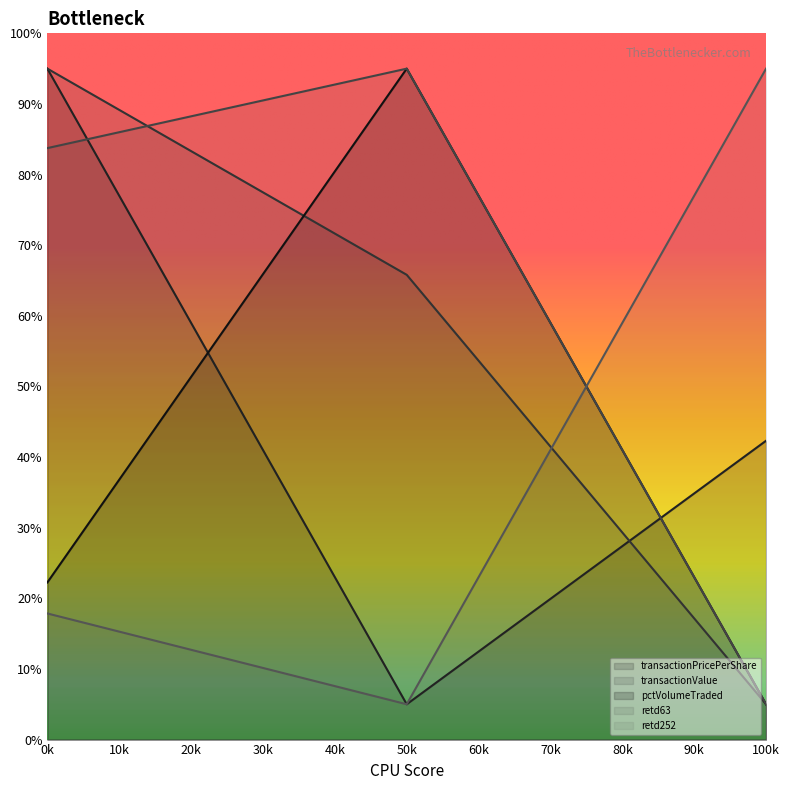

At which label does retd63 first exceed 83?

0k